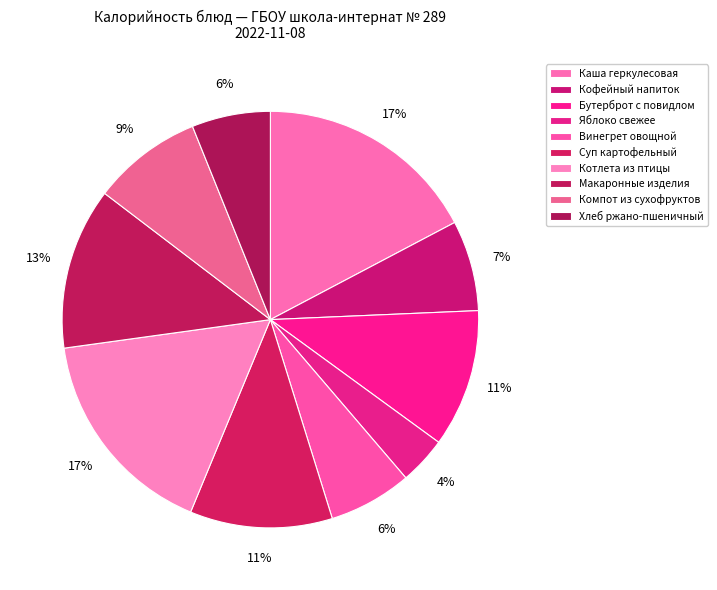

What percentage do Макаронные изделия and Компот из сухофруктов together represent?

21.1%